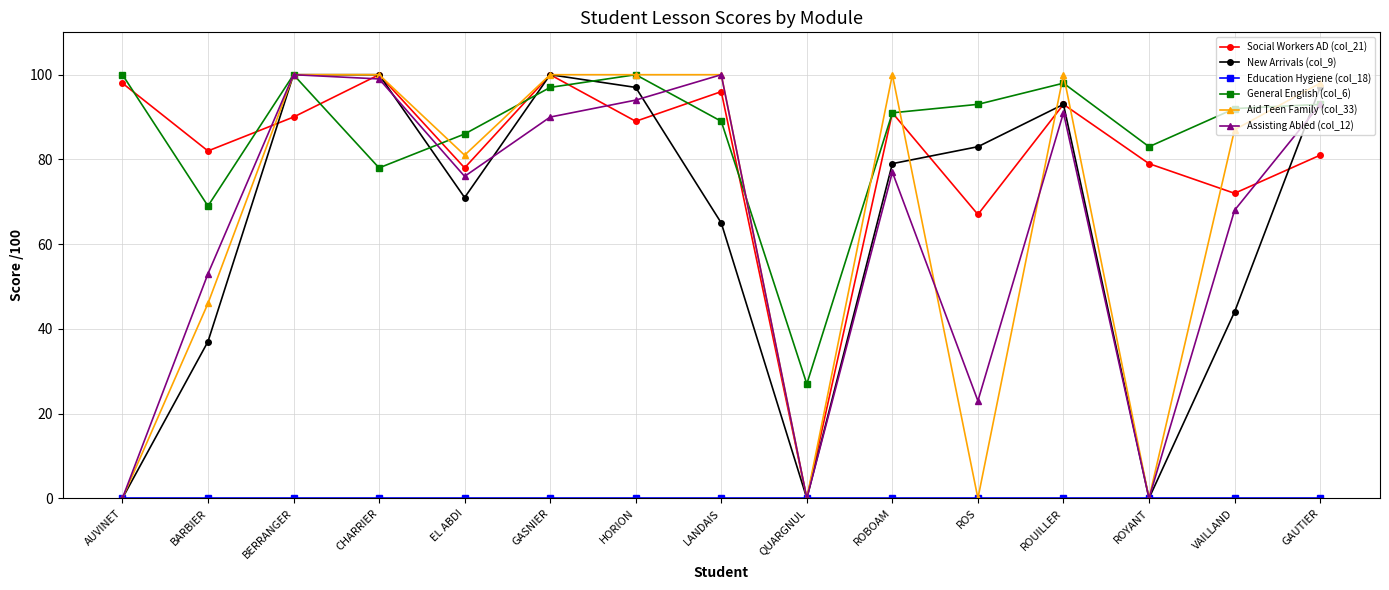

At how many categories does at least one series exceed 25?

15